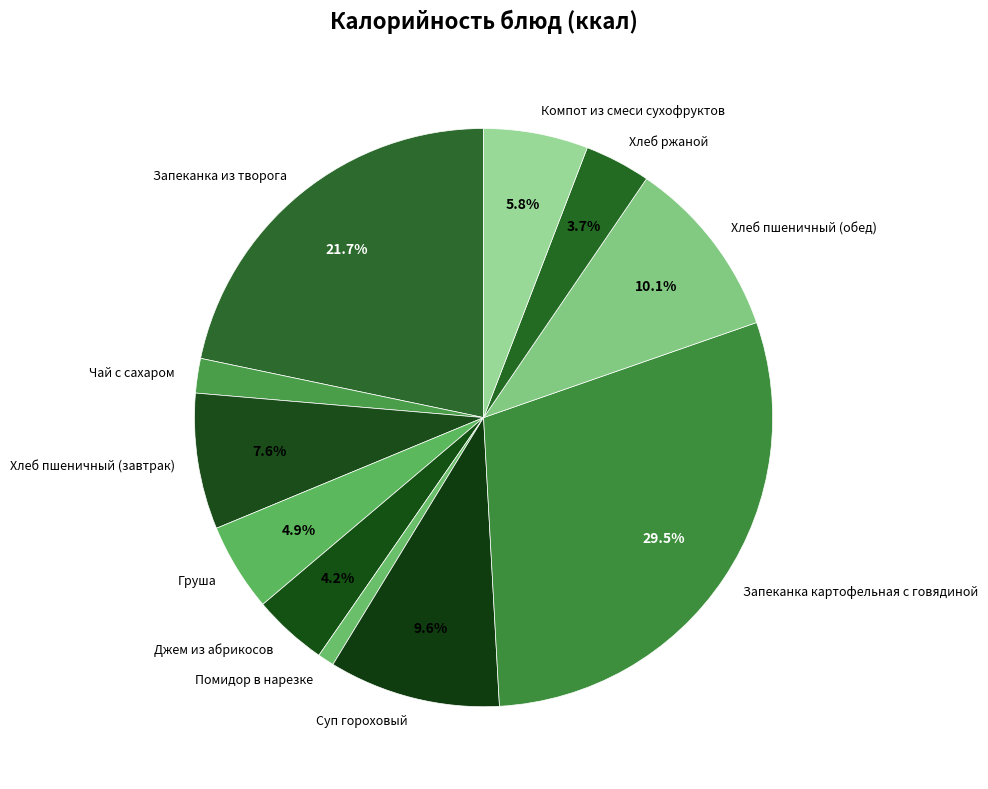

Is Хлеб пшеничный (завтрак) the majority of the pie?

No